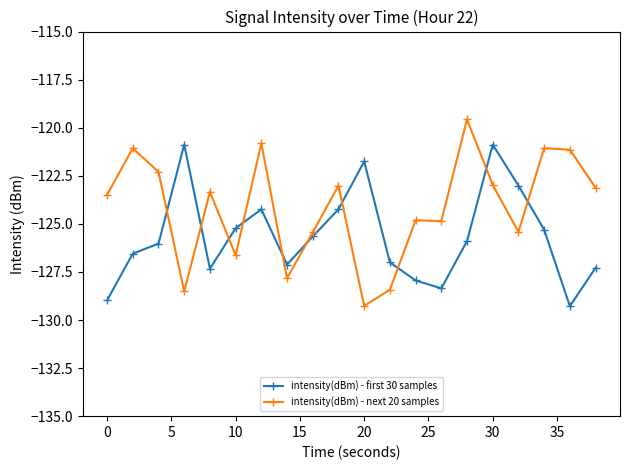

List the series in order of their overall mean, highest first.

intensity(dBm) - next 20 samples, intensity(dBm) - first 30 samples